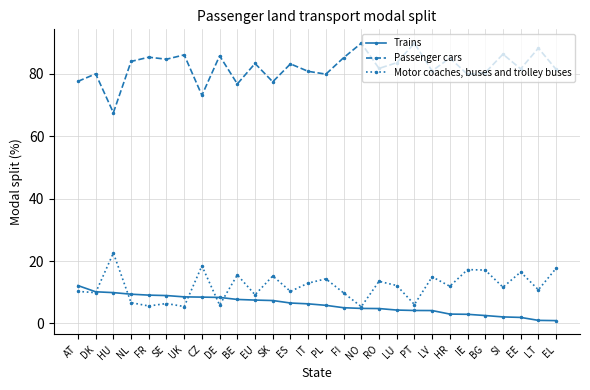

Rank the series at BE from highest to lowest value.

Passenger cars, Motor coaches, buses and trolley buses, Trains